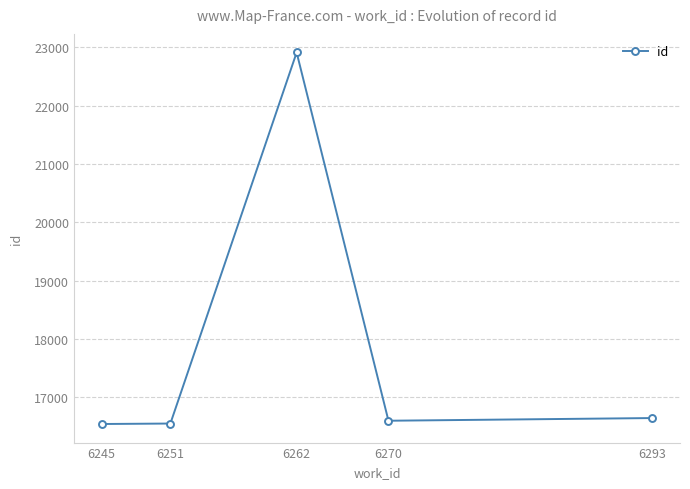

The value at 6251 is 16552. True or false?

True